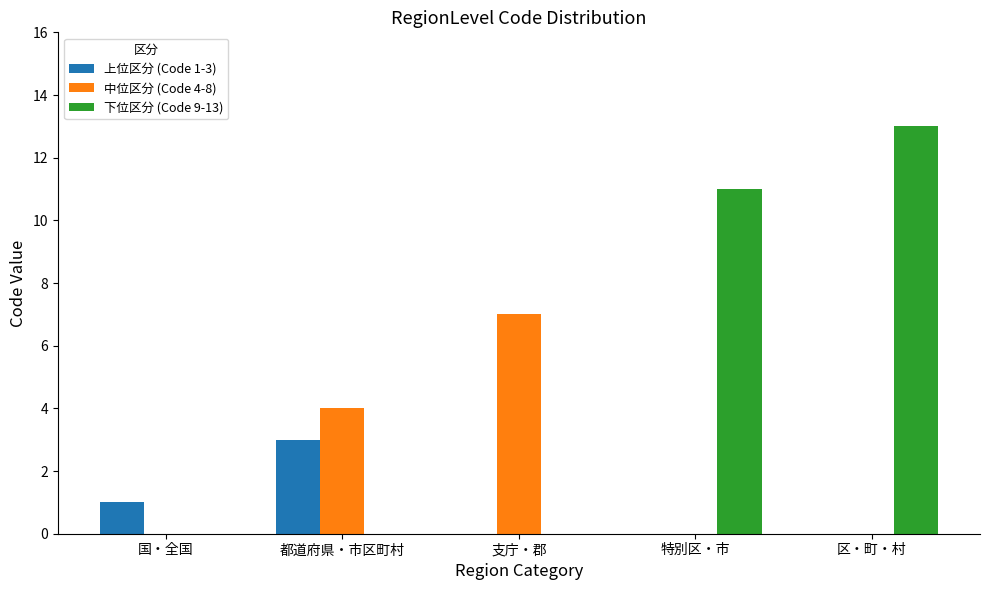

What is the total value across all series at 特別区・市?

11